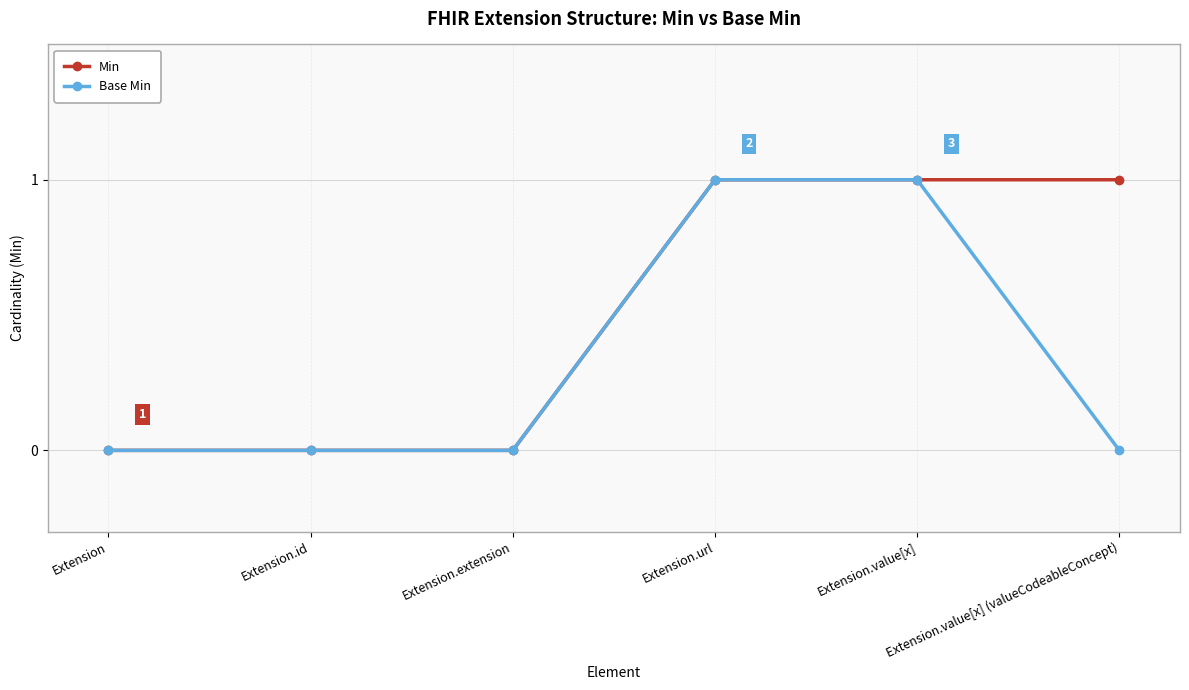

What is the label of the 4th point from the right?

Extension.extension